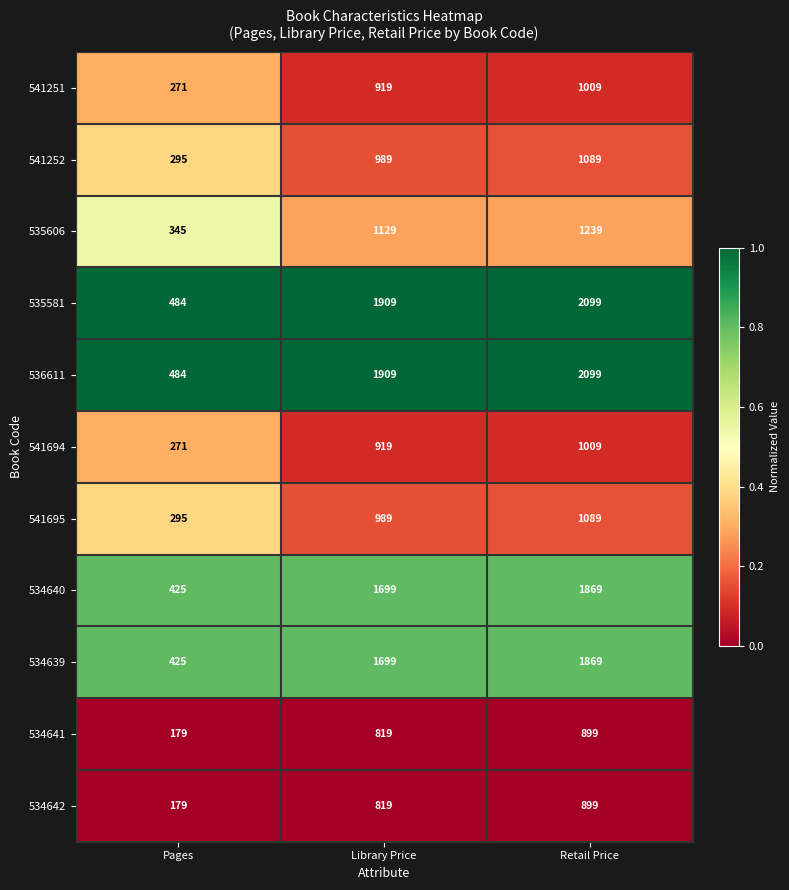

Count the number of data series in this chart.

11